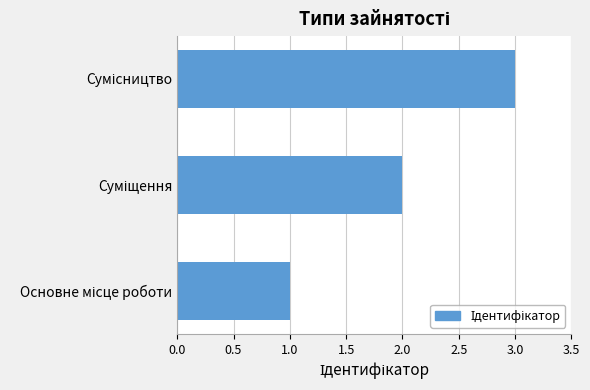

What is the greatest value displayed?

3